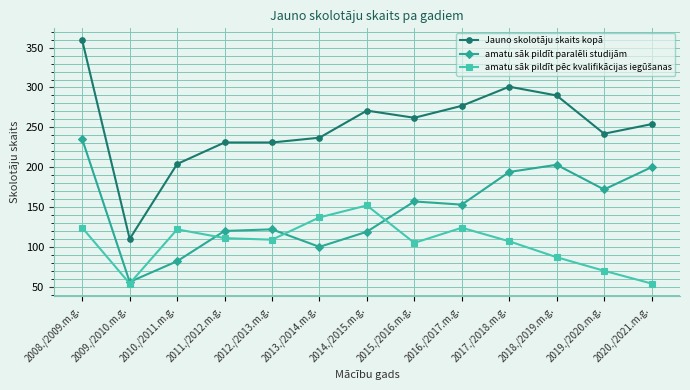

What is the label of the 9th point from the left?

2016./2017.m.g.